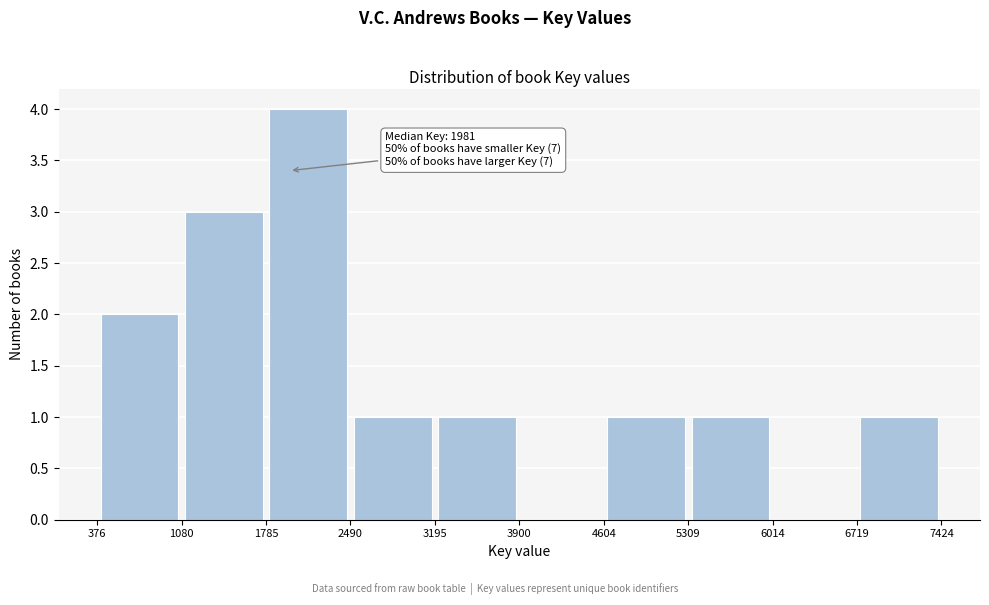

Over which range of the x-axis is the bar tallest?

1785 to 2490